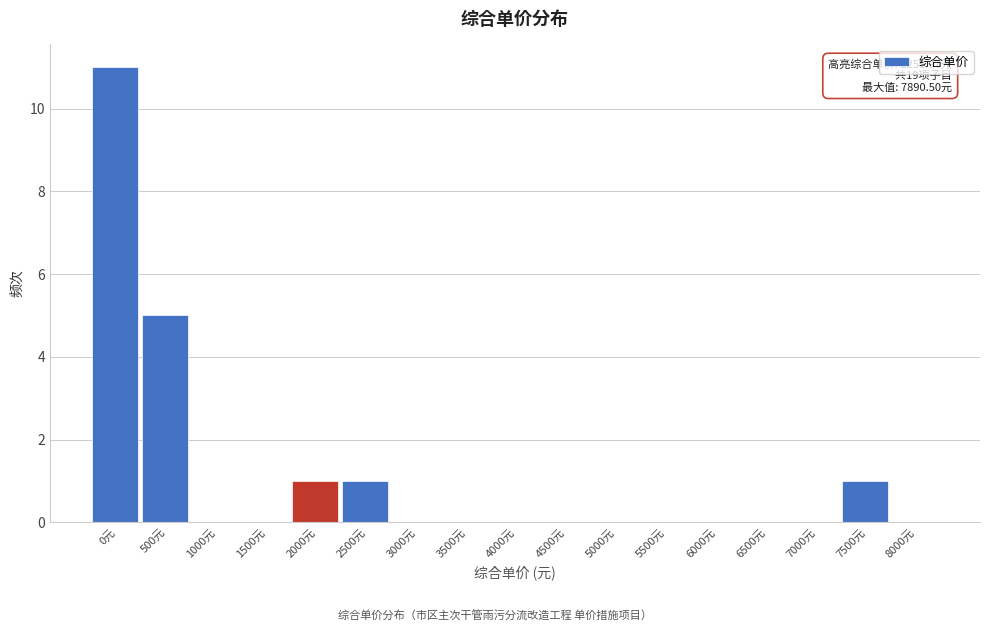

Reading left to right, transcribe all the data shown in this chart.

0元=11	500元=5	1000元=0	1500元=0	2000元=1	2500元=1	3000元=0	3500元=0	4000元=0	4500元=0	5000元=0	5500元=0	6000元=0	6500元=0	7000元=0	7500元=1	8000元=0